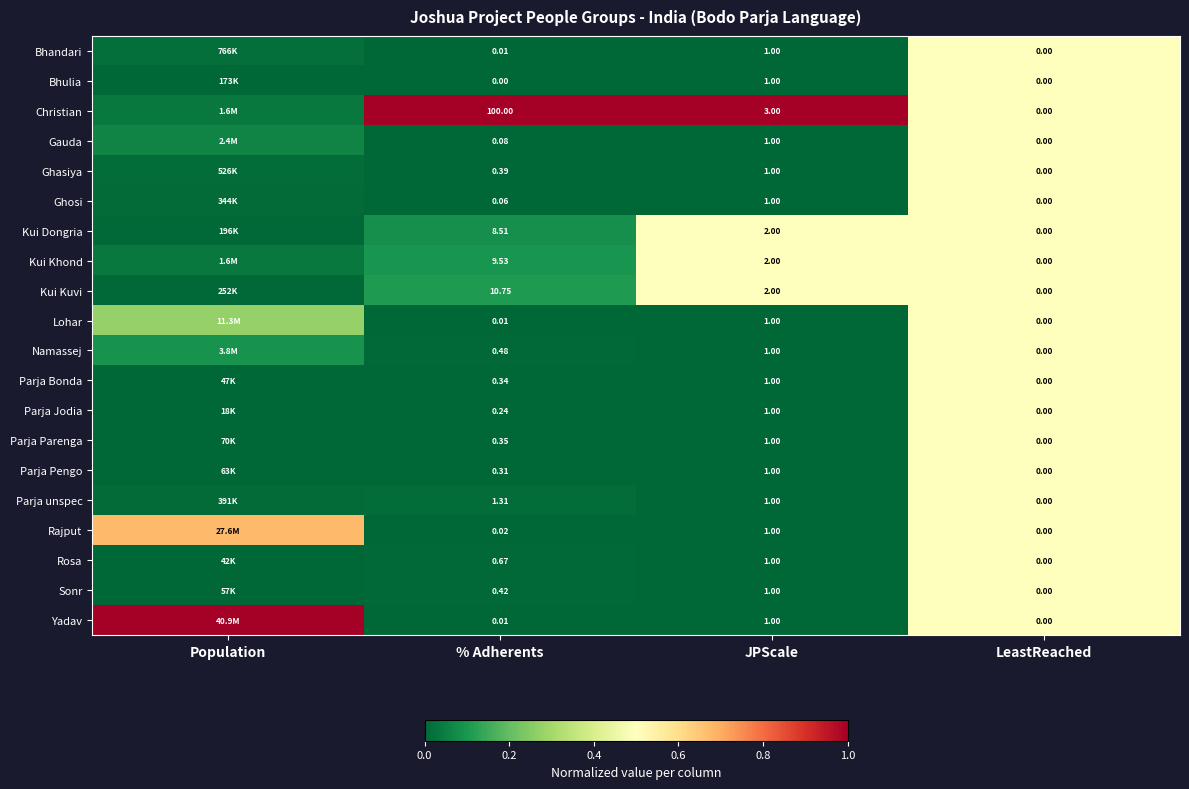

Between % Adherents and JPScale, which series saw the biggest shift?

Christian